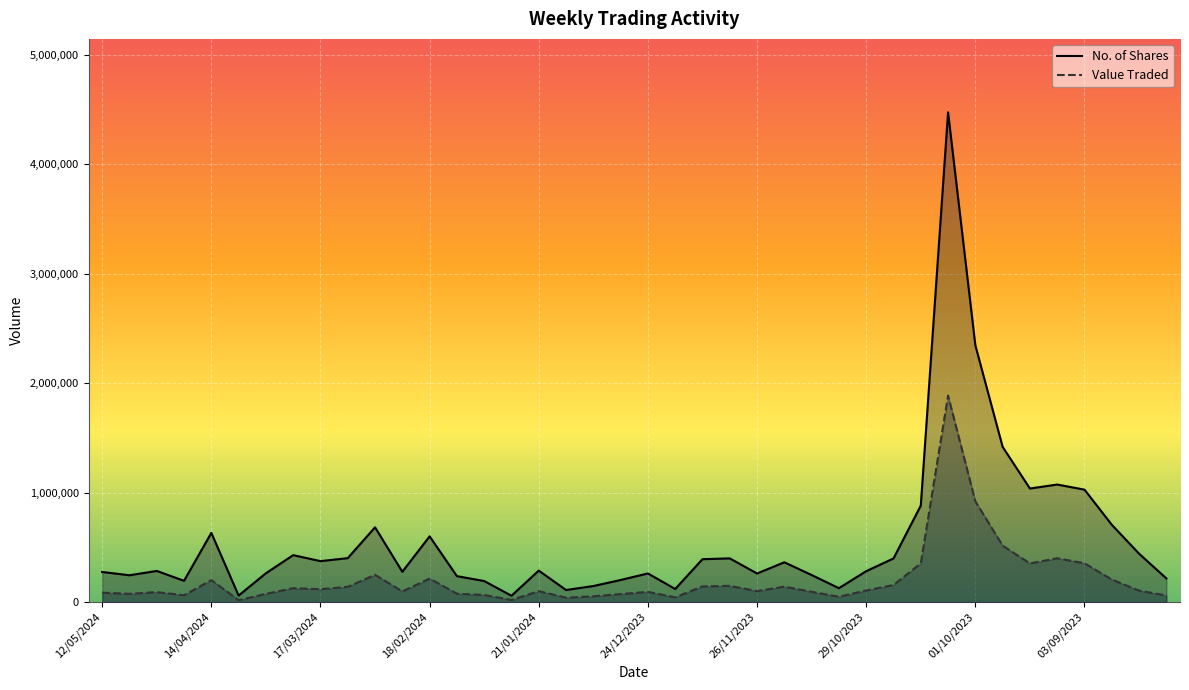

In Value Traded, how many points are higher than both neighbors (excluding endpoints)?

11